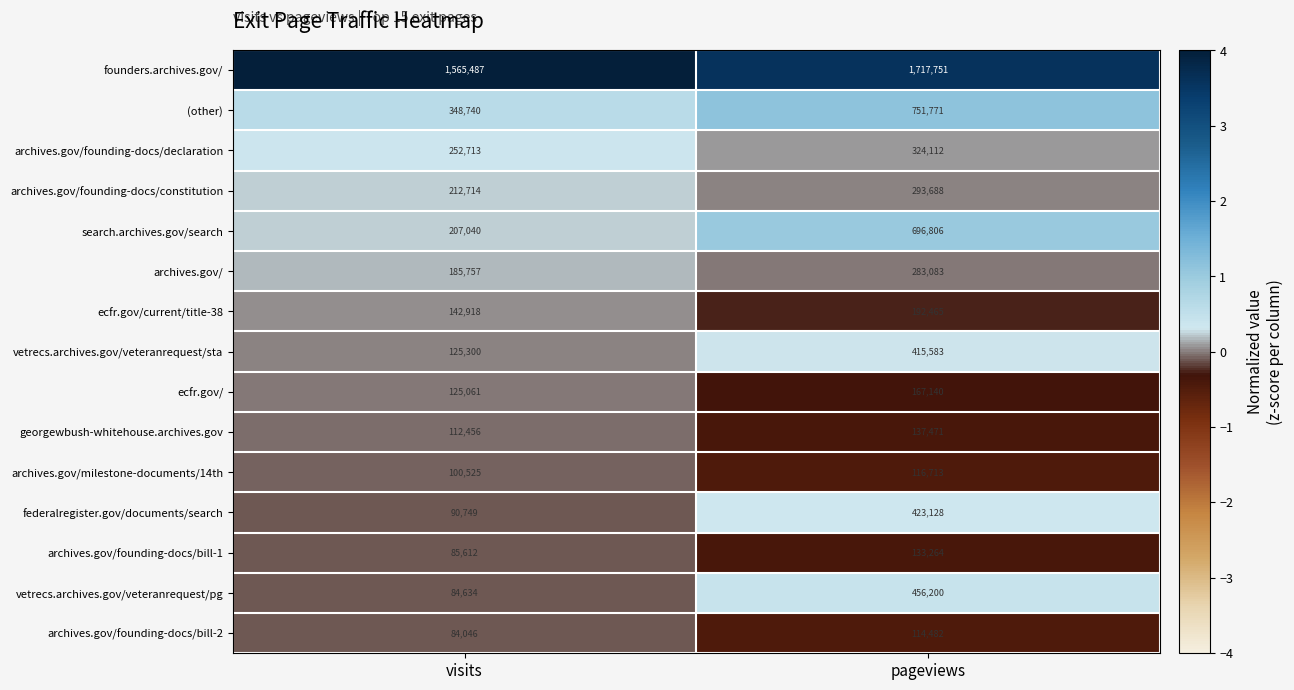

Which series changed the most between visits and pageviews?

search.archives.gov/search